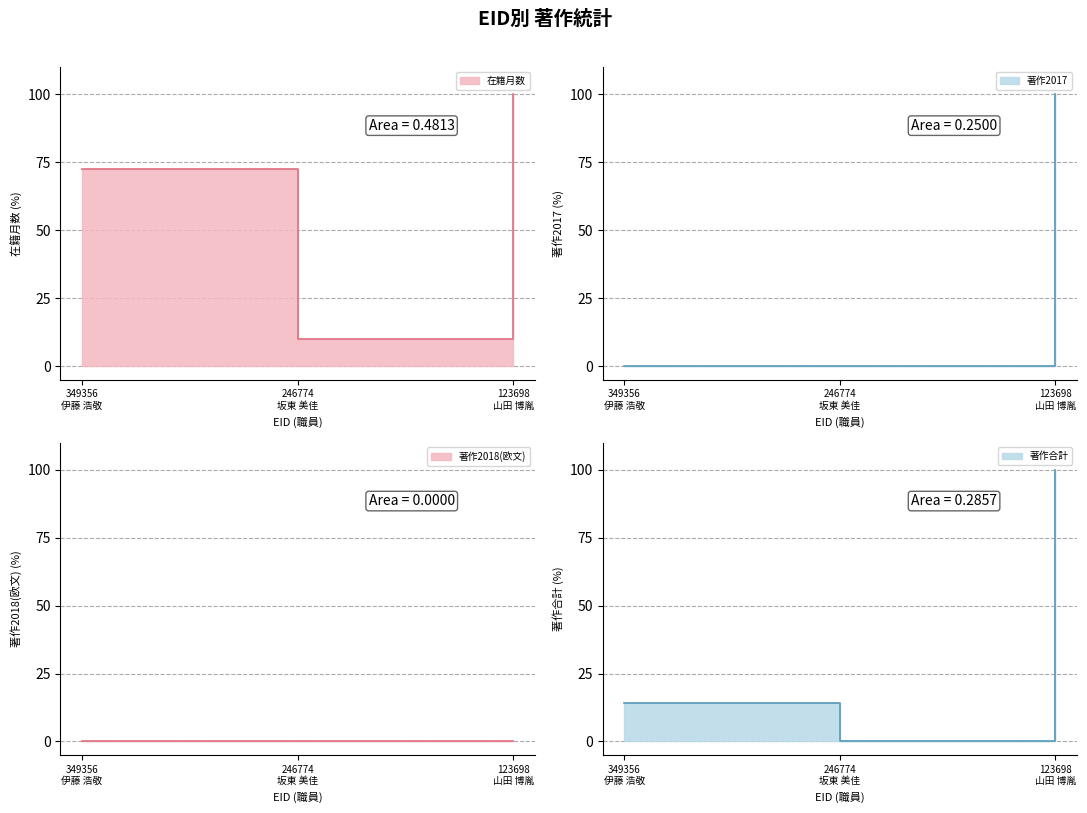

What is the value of the 在籍月数 point at the 2nd from the left?

10.0